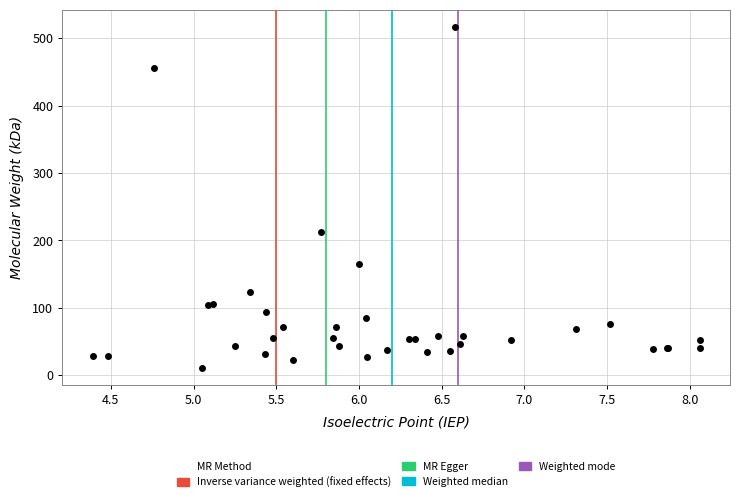

What Y value in the scatter plot is closest to 263?

212.9